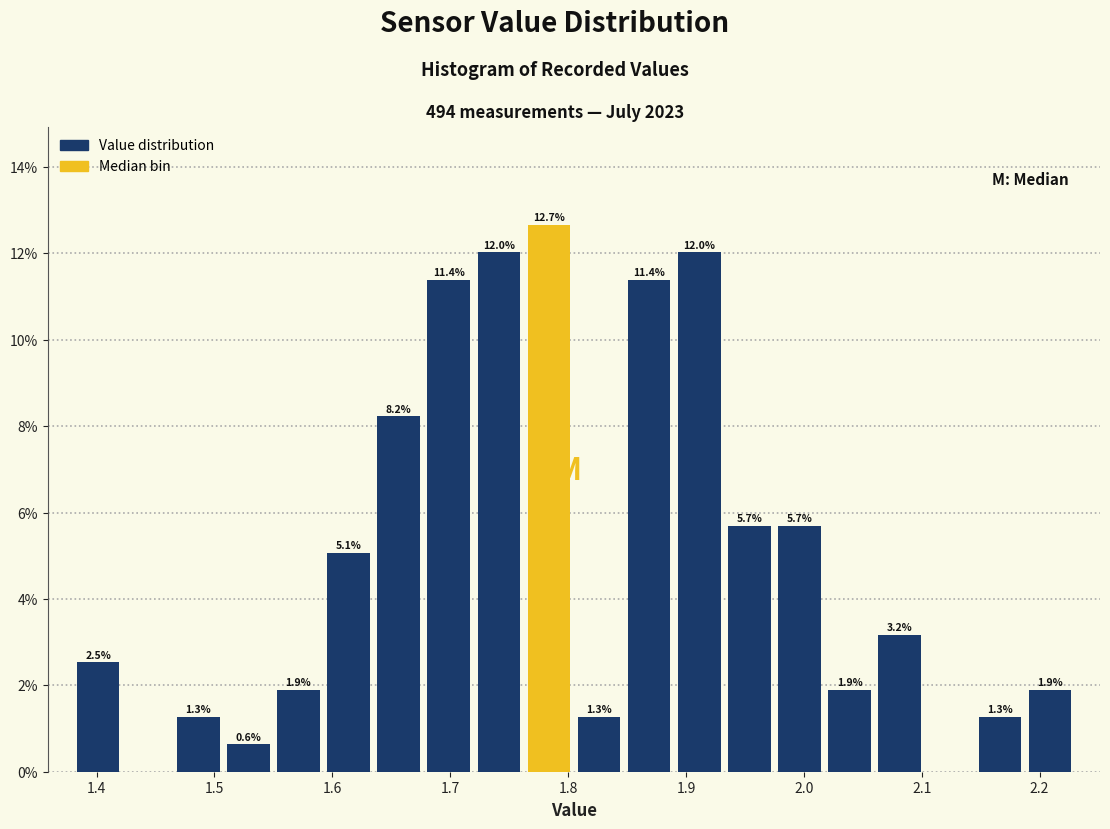

Over which range of the x-axis is the bar tallest?

1.76 to 1.81